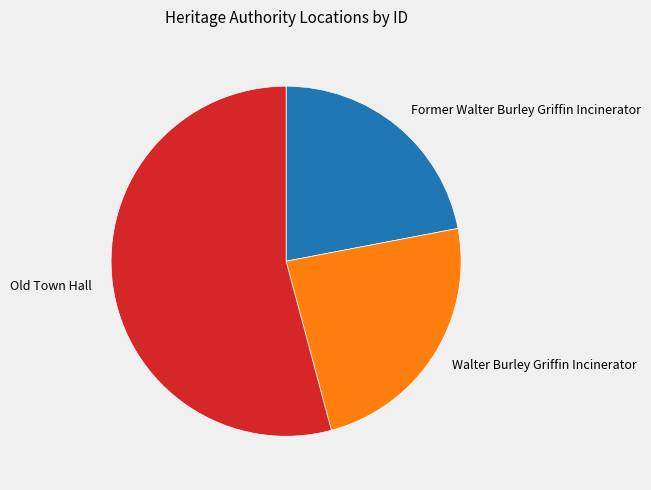

What is the ratio of the value at Walter Burley Griffin Incinerator to the value at Former Walter Burley Griffin Incinerator?

1.1